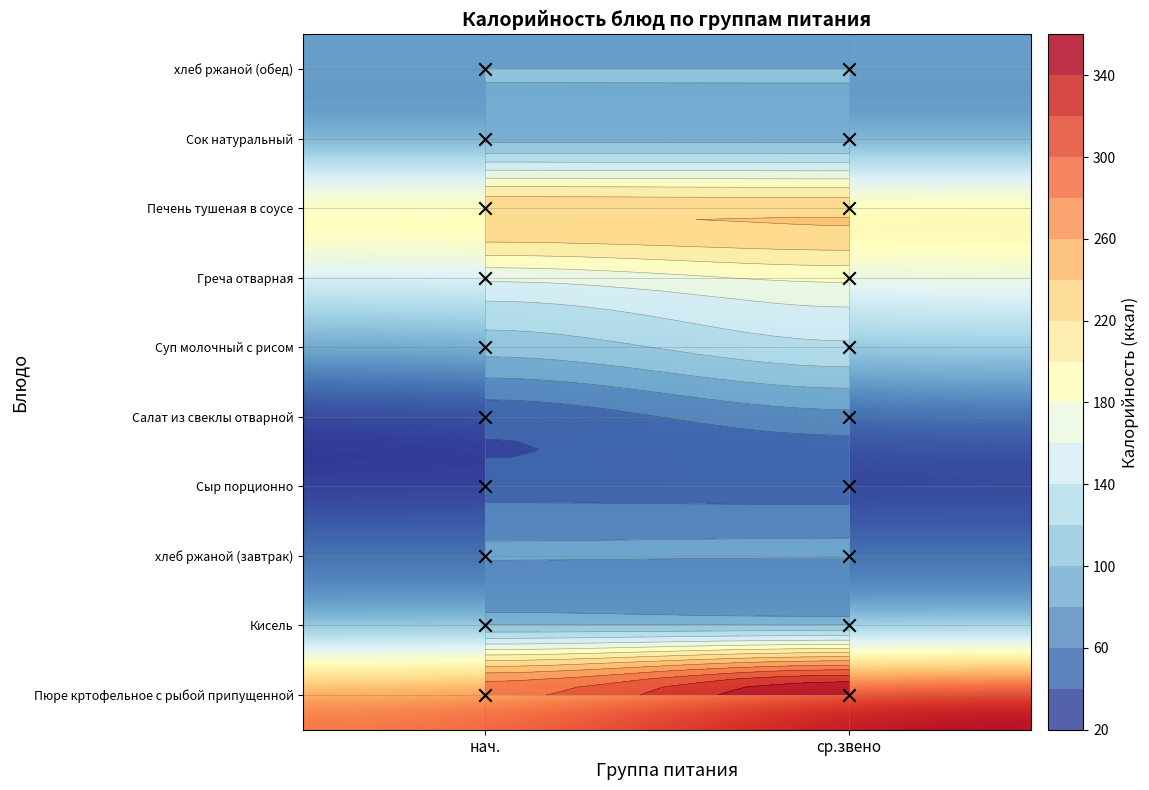

What is the spread (max minus min) of values at ср.звено?

309.0